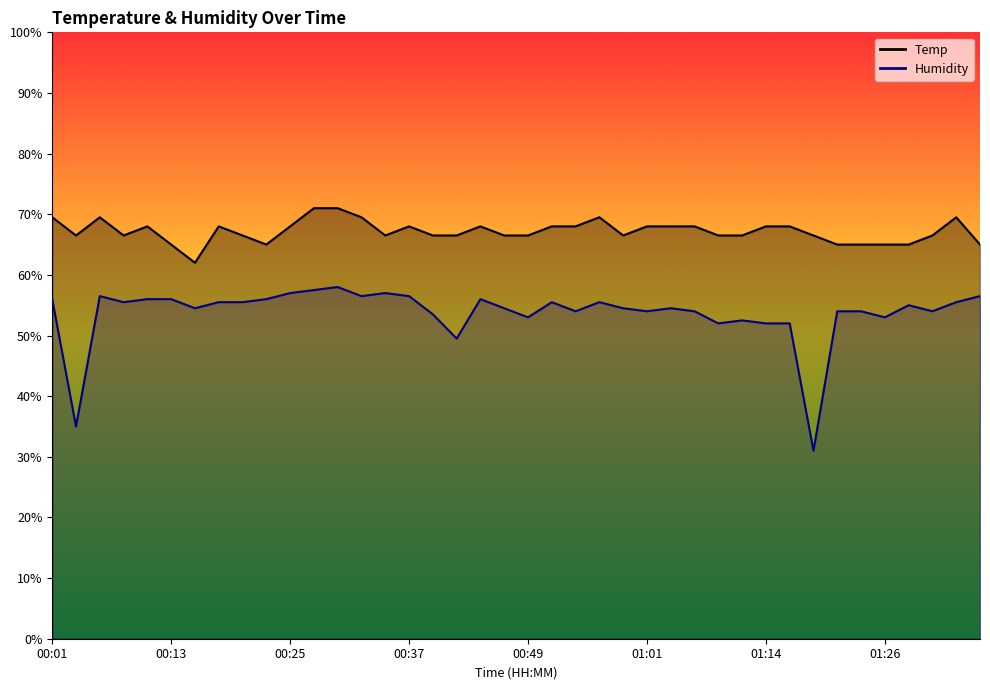

Rank the series at 01:01 from highest to lowest value.

Temp, Humidity